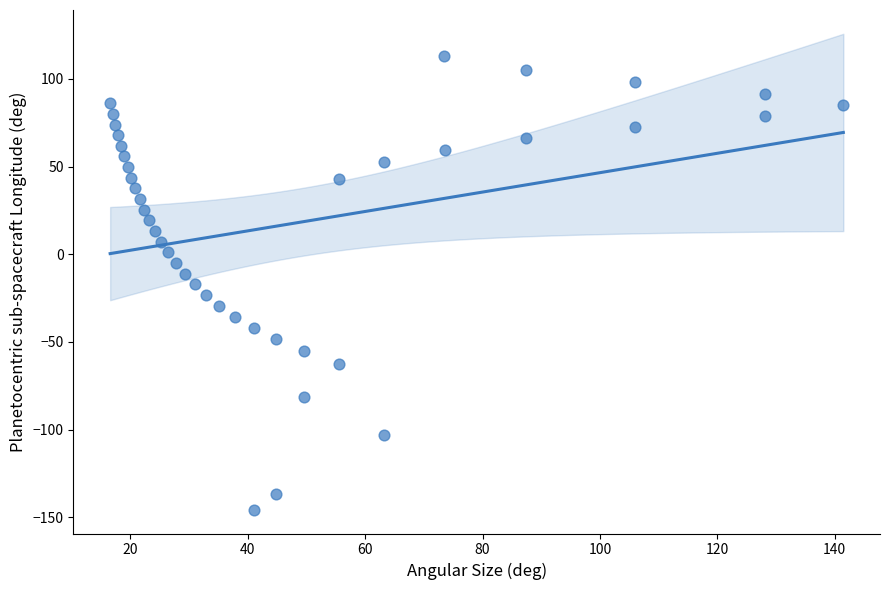

What is the range of Y values (max minus min)?

258.8